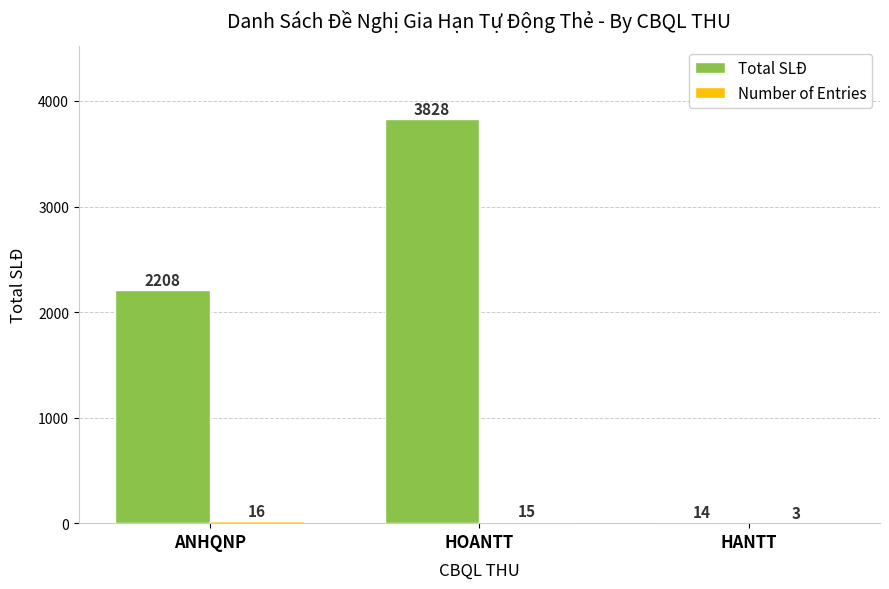

Which series changed the most between HOANTT and HANTT?

Total SLĐ